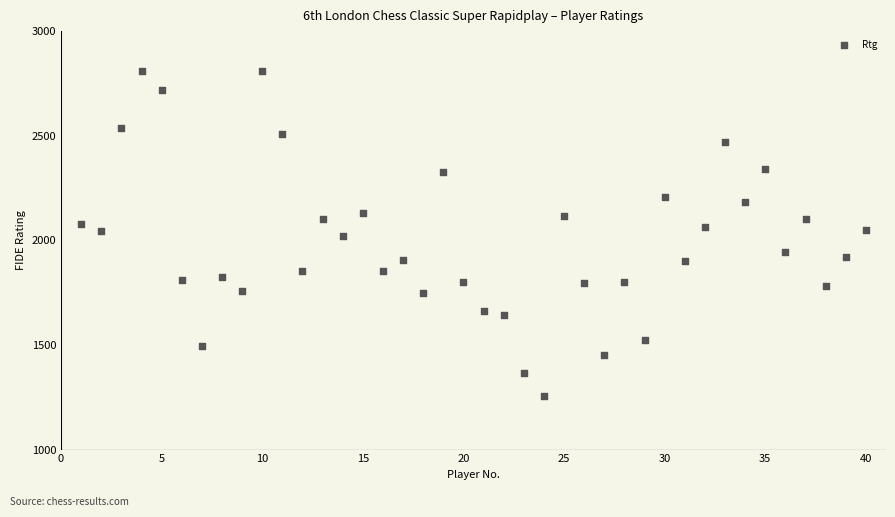

What is the range of X values (max minus min)?

39